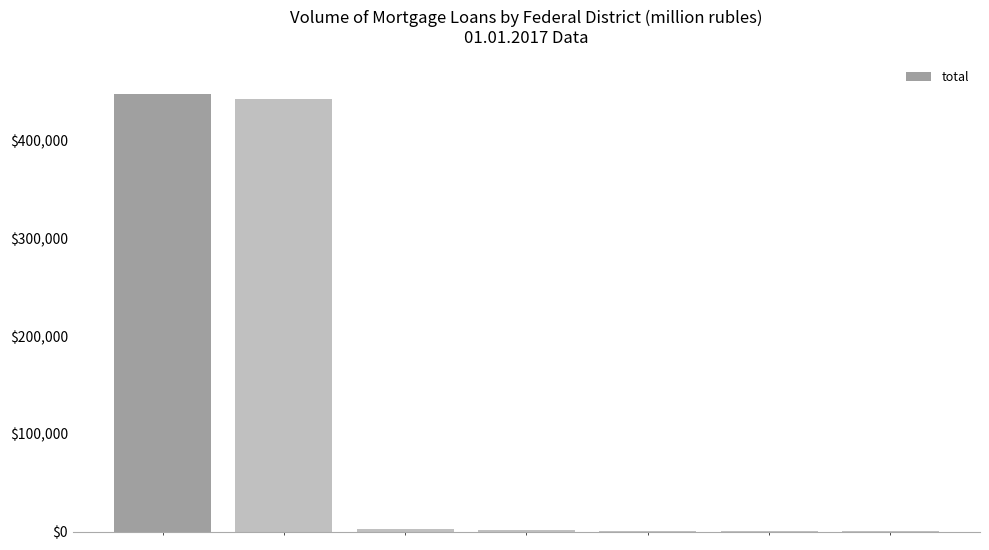

Count the number of data series in this chart.

1